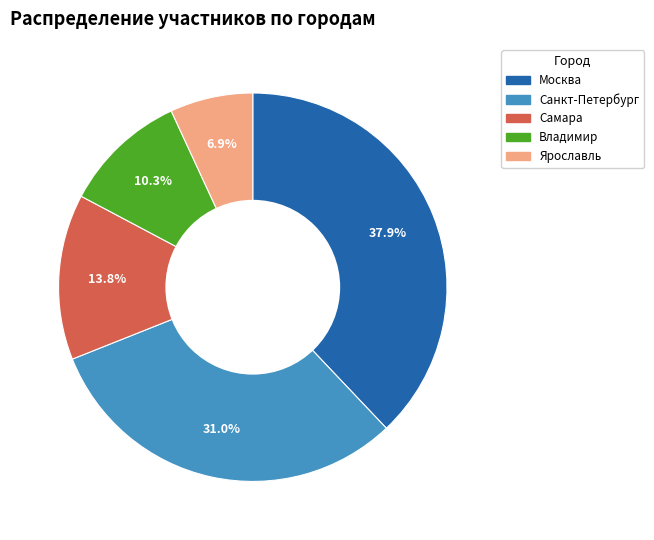

To the nearest percent, what is the average slice percentage?

20%